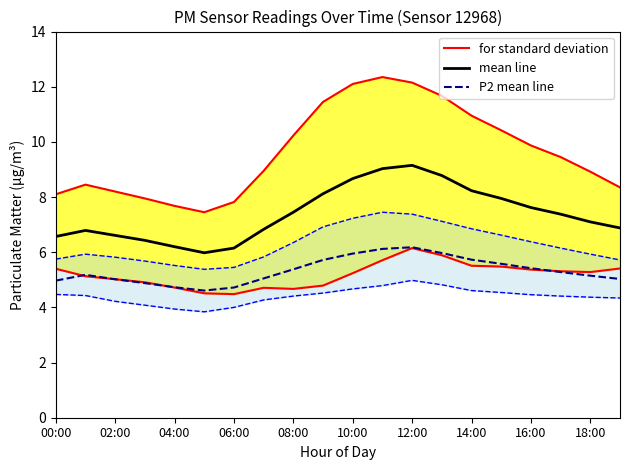

What is the average value of the P2 mean line series?

5.3